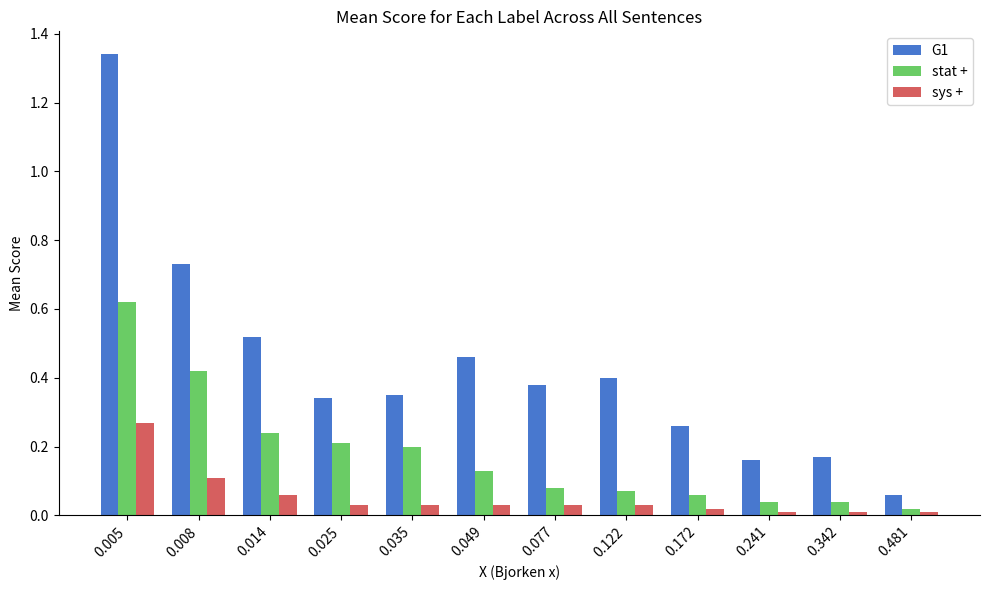

What are all the series names shown in the legend?

G1, stat +, sys +